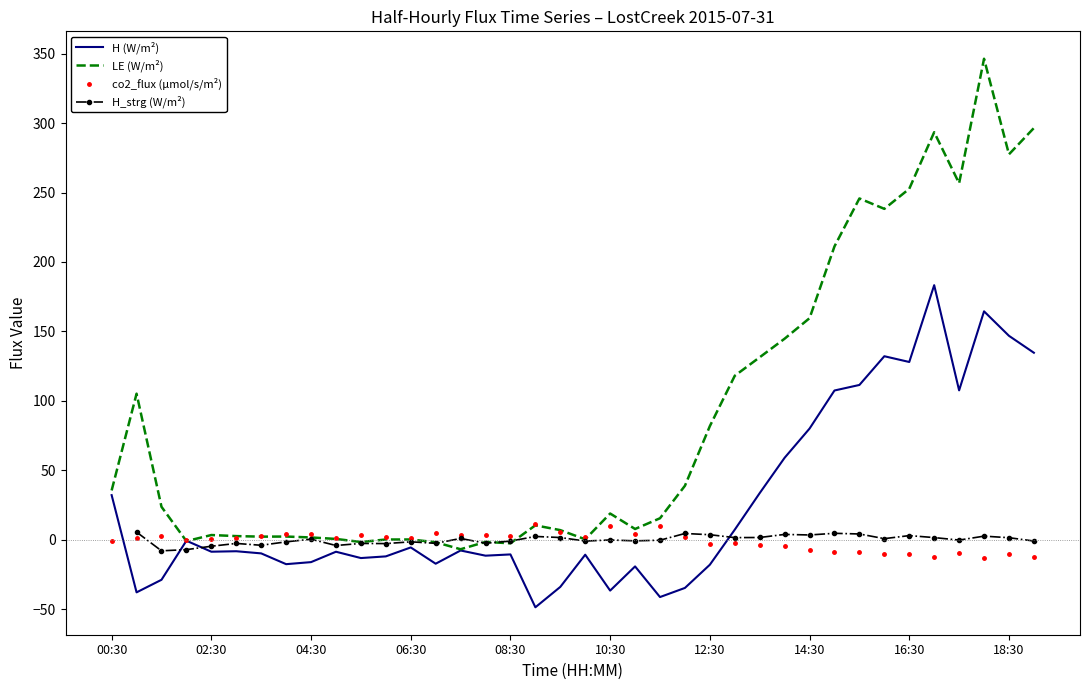

Does the chart have visible grid lines?

No